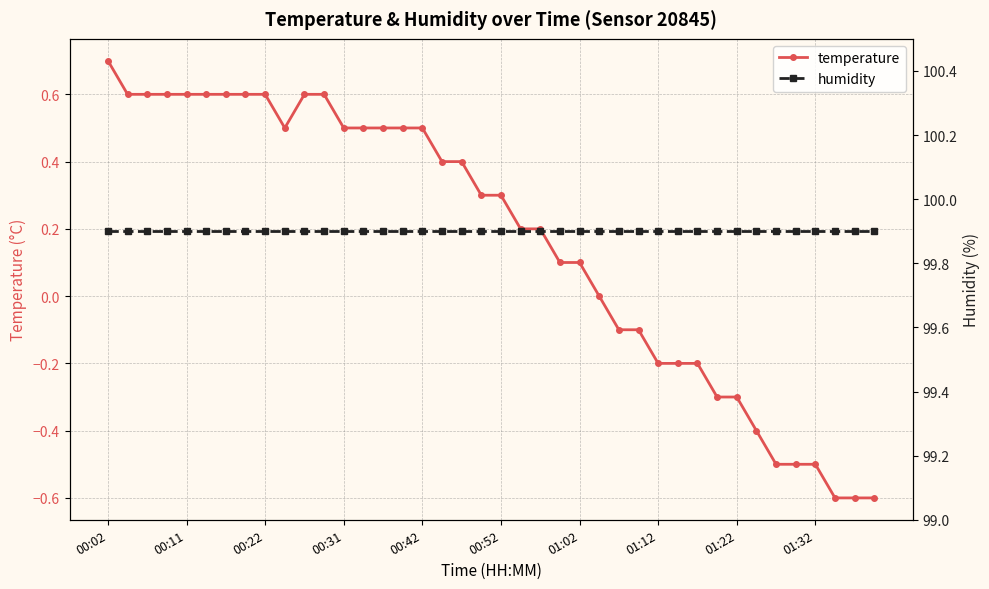

What is the approximate value of temperature at 17?

0.4